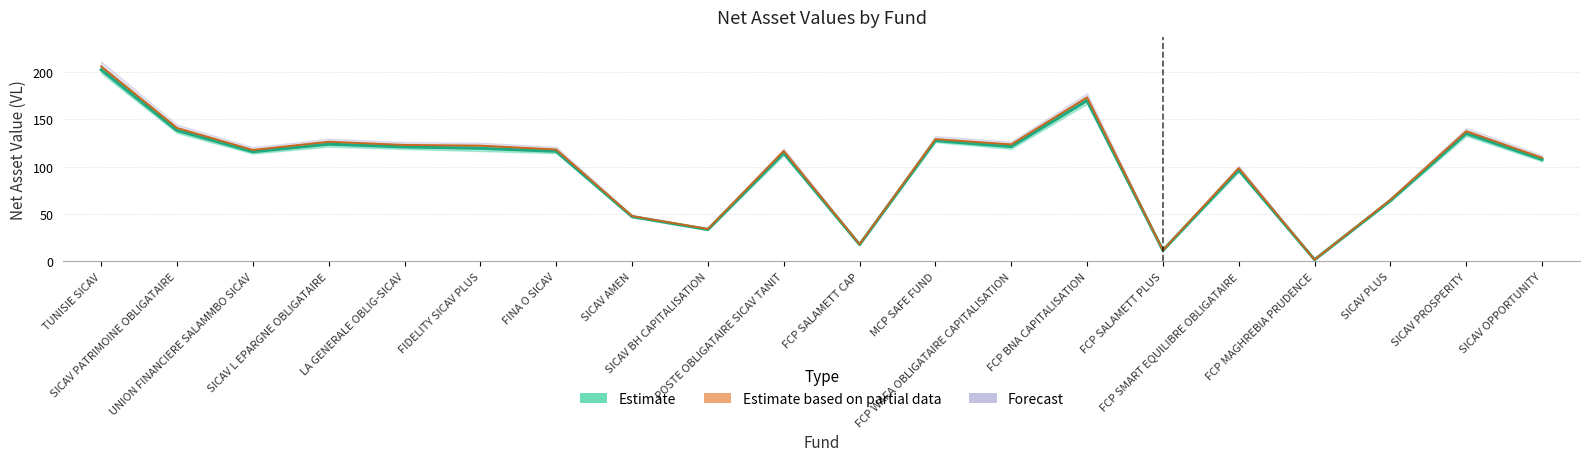

At which category does the chart reach its minimum across all series?

FCP MAGHREBIA PRUDENCE